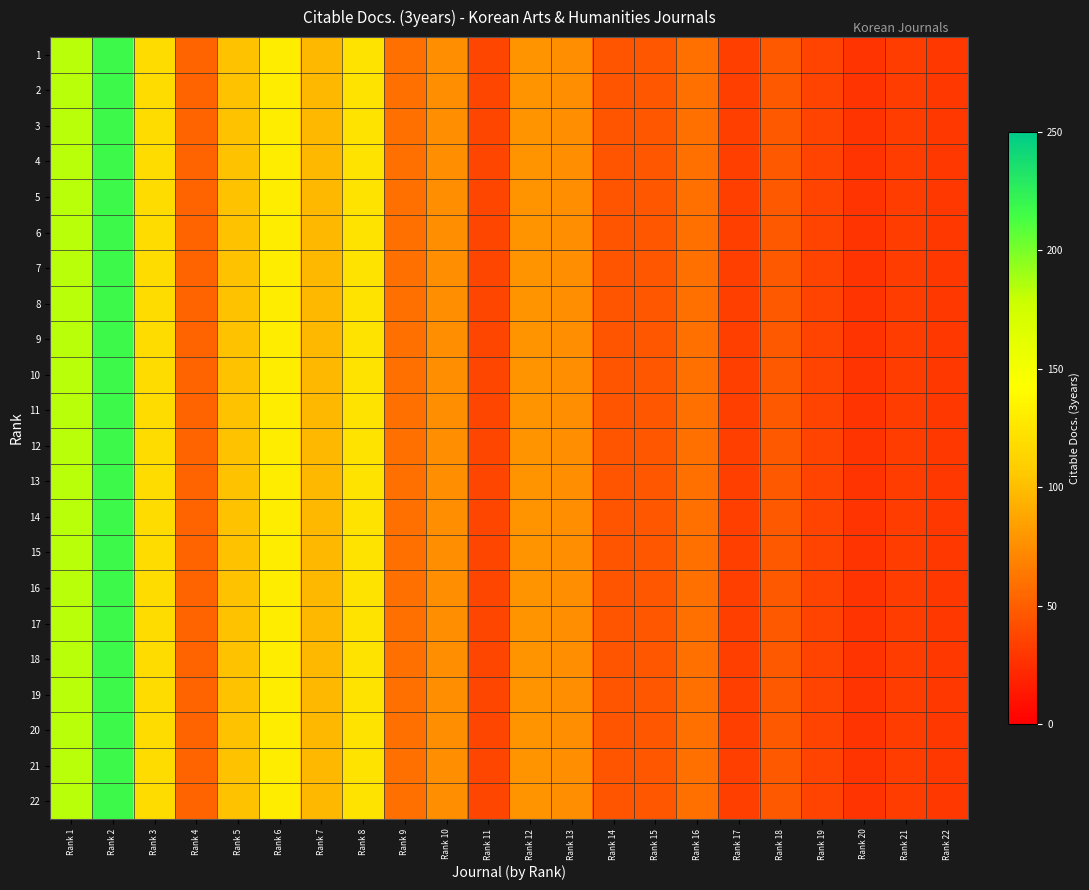

Which series has the largest range (max minus min)?

1